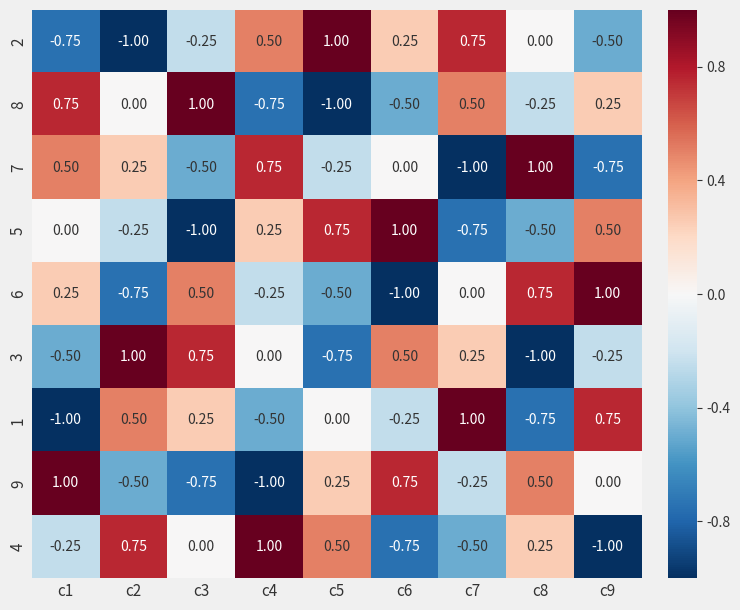

Is the value of 7 at c1 greater than the value of 9 at c4?

Yes